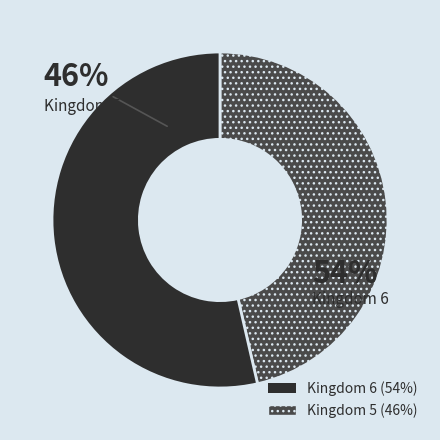

Is there a majority slice in this chart?

Yes